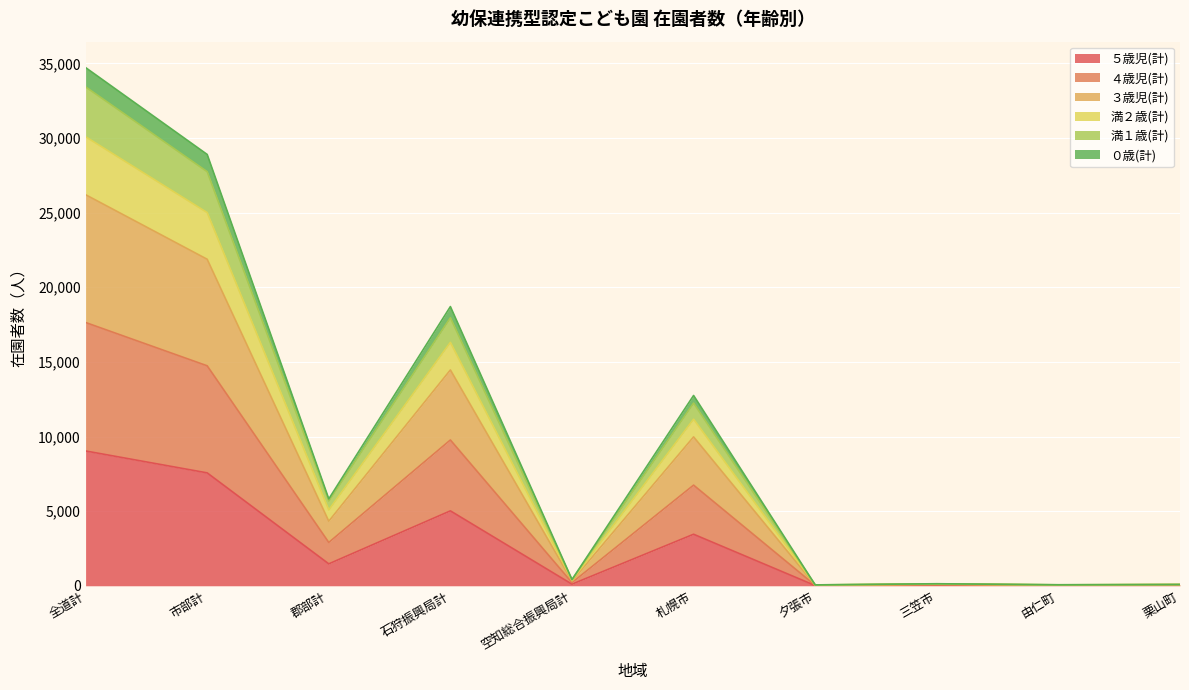

How many series are shown in this chart?

6